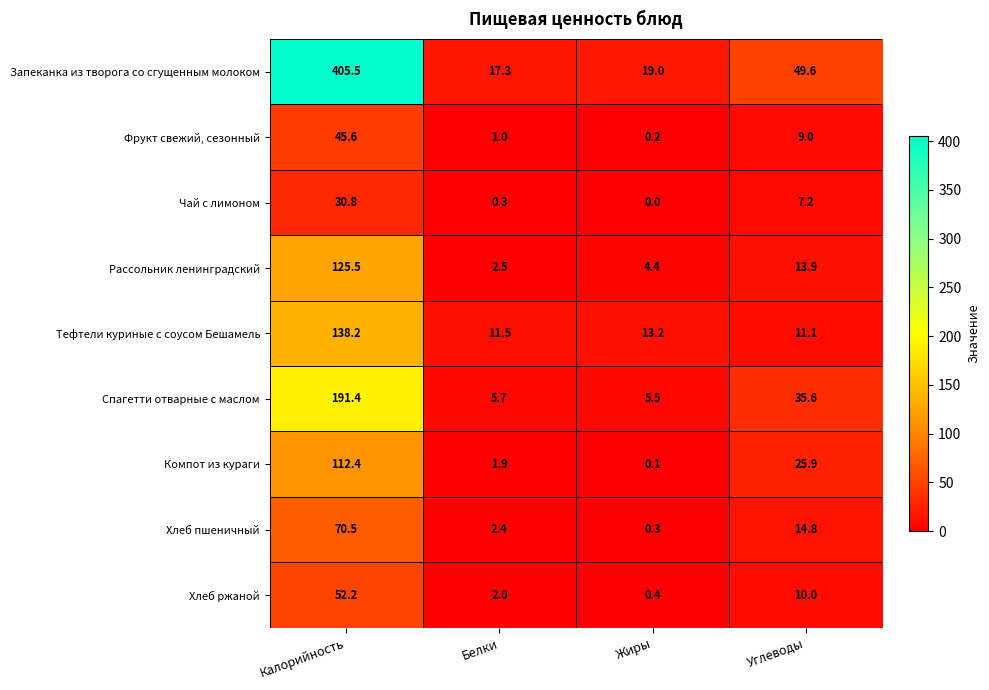

Where does the Запеканка из творога со сгущенным молоком series first go above 49?

Калорийность